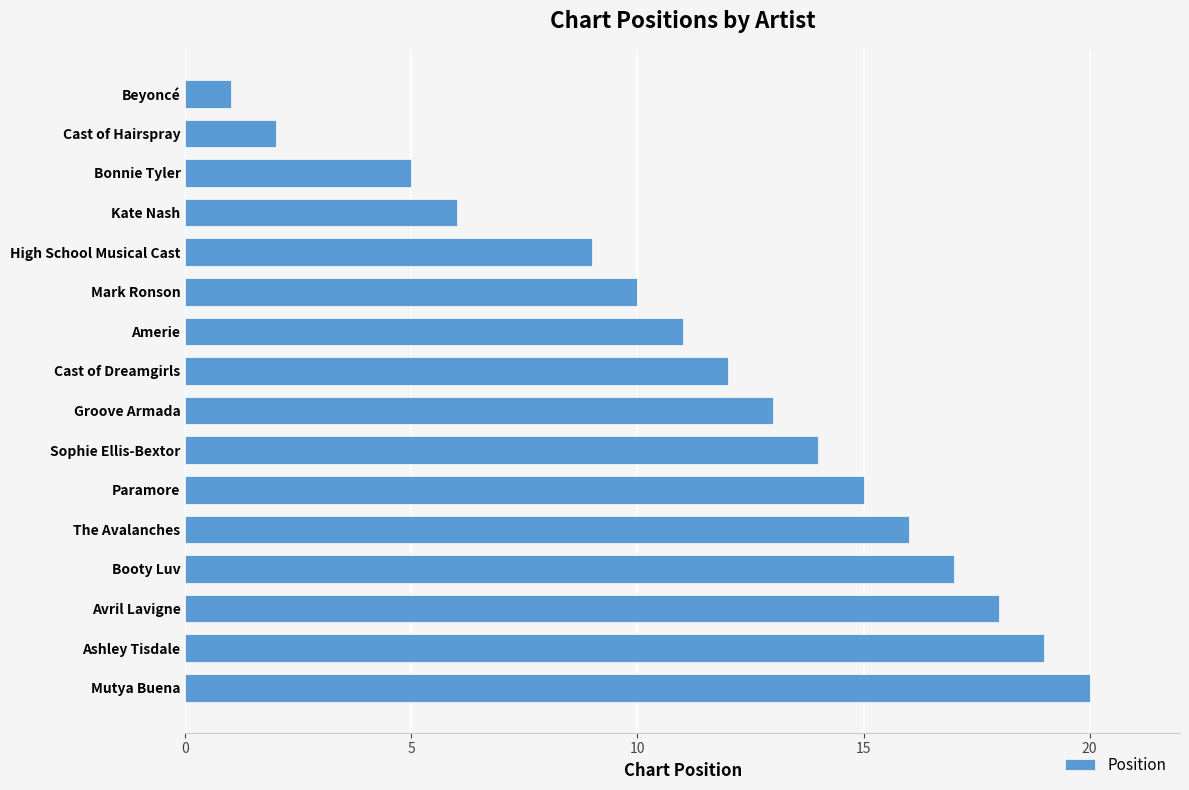

Rank the categories by value from lowest to highest.

Beyoncé, Cast of Hairspray, Bonnie Tyler, Kate Nash, High School Musical Cast, Mark Ronson, Amerie, Cast of Dreamgirls, Groove Armada, Sophie Ellis-Bextor, Paramore, The Avalanches, Booty Luv, Avril Lavigne, Ashley Tisdale, Mutya Buena